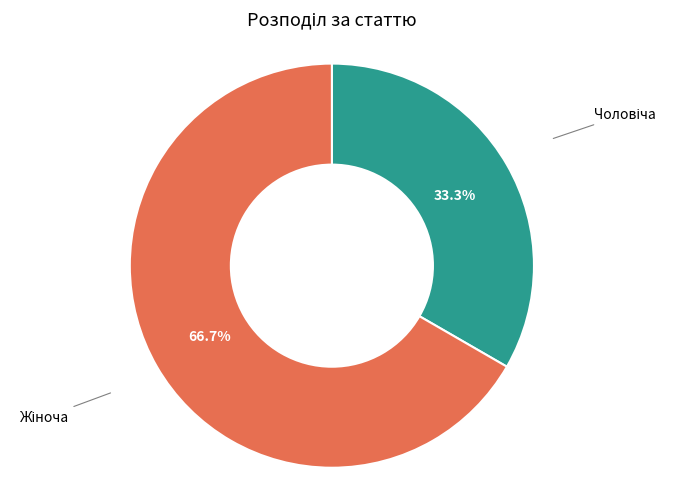

Is there a majority slice in this chart?

Yes